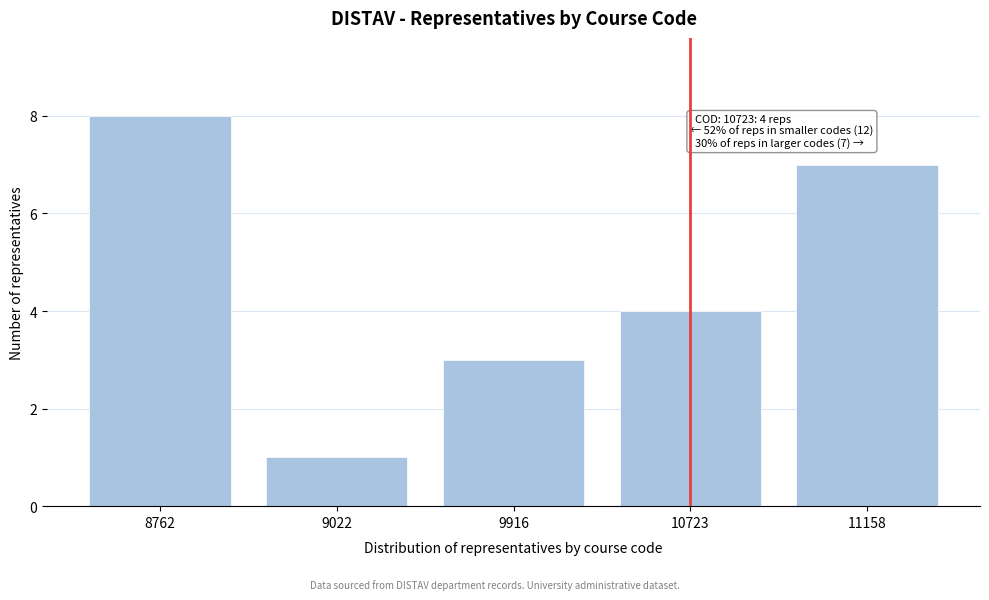

Reading left to right, what are all the values shown in this chart?

8	1	3	4	7